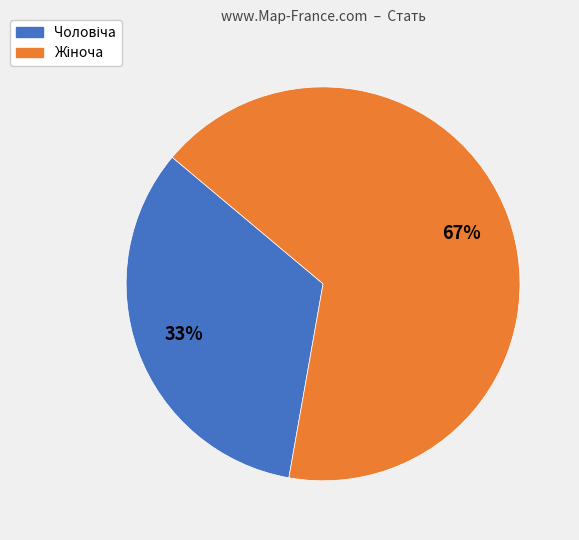

Is there any slice that represents more than half of the pie?

Yes